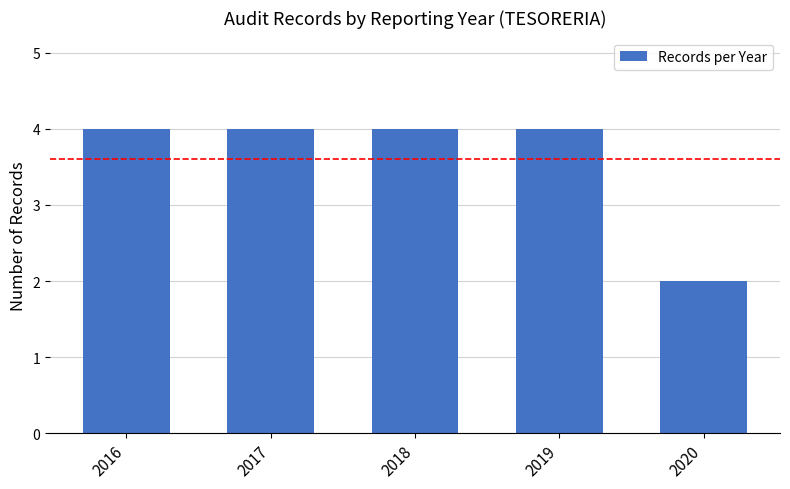

How many categories are shown in the chart?

5